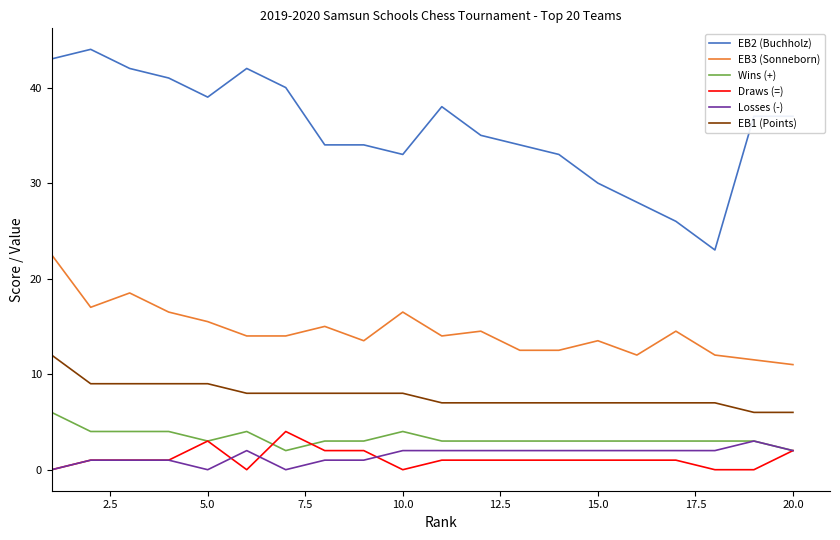

Which series has the largest total across all categories?

EB2 (Buchholz)